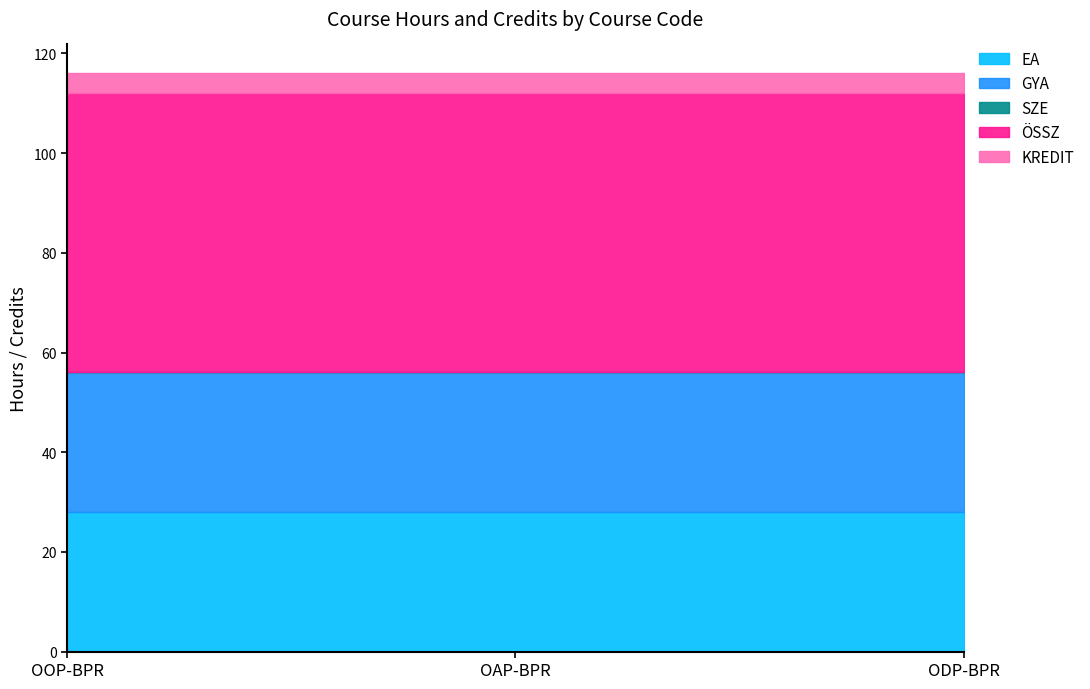

At how many categories does at least one series exceed 32?

3